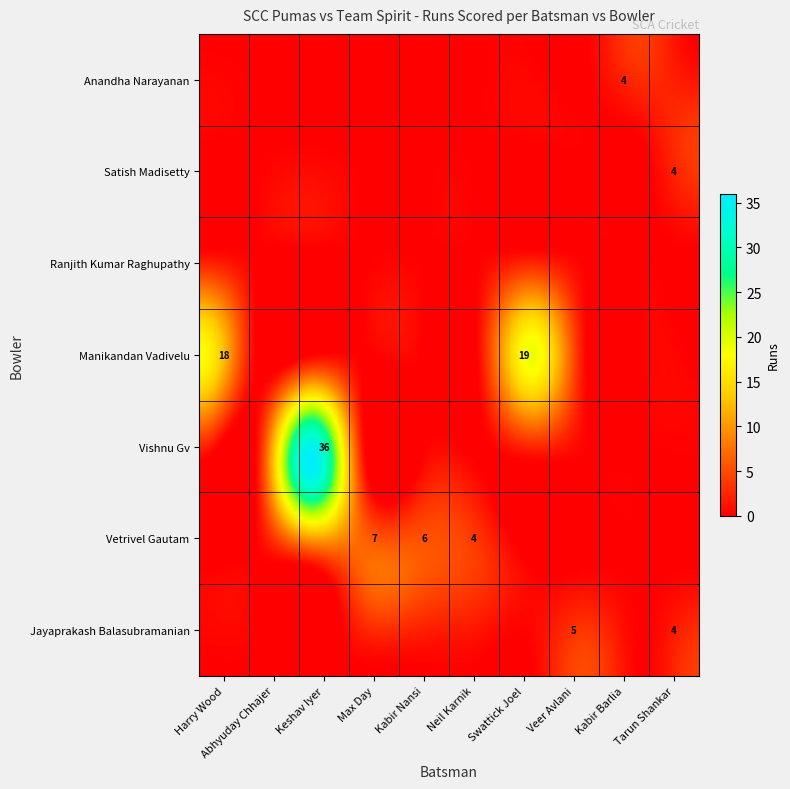

How many data points in Ranjith Kumar Raghupathy are above 0?

1